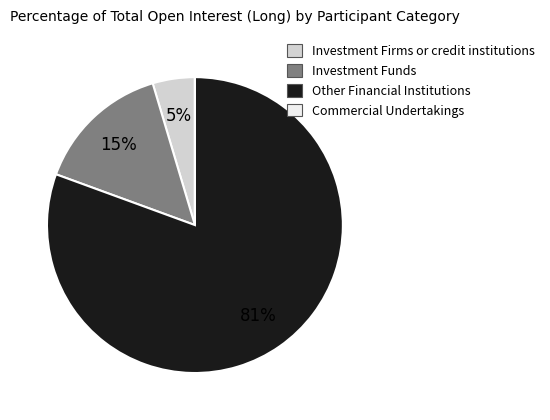

Which slice is the largest?

Other Financial Institutions